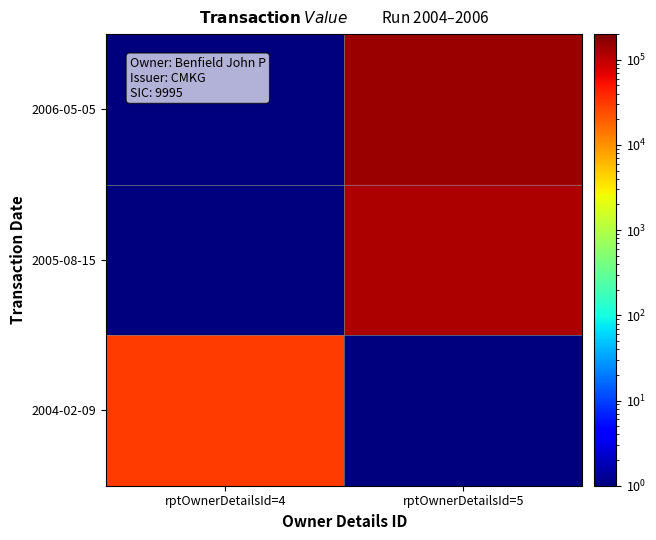

At which category does the chart reach its minimum across all series?

rptOwnerDetailsId=4